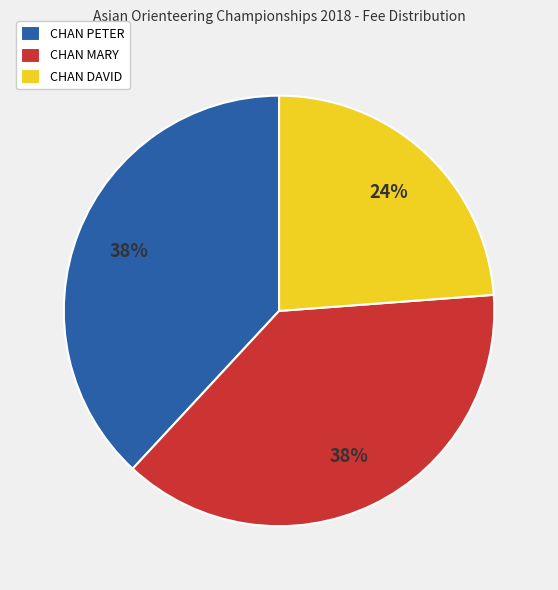

True or false: CHAN MARY accounts for 25% of the total.

False